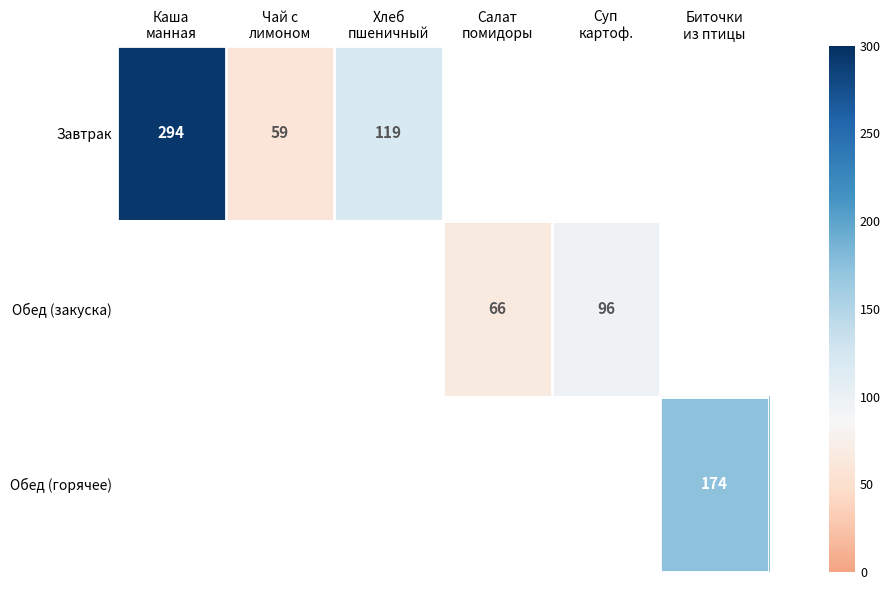

At Чай с лимоном, list the series in order from largest to smallest.

Завтрак, Обед (закуска), Обед (горячее)